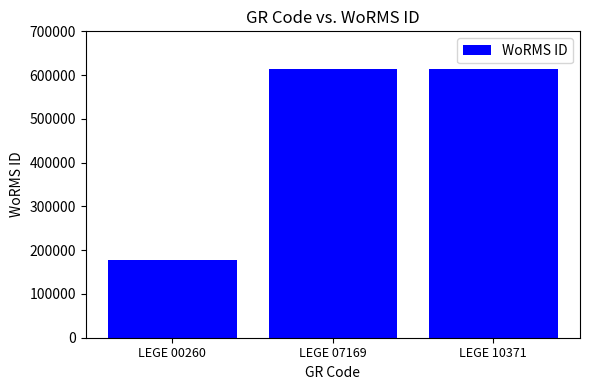

What is the sum of the values at LEGE 00260 and LEGE 07169?

791188